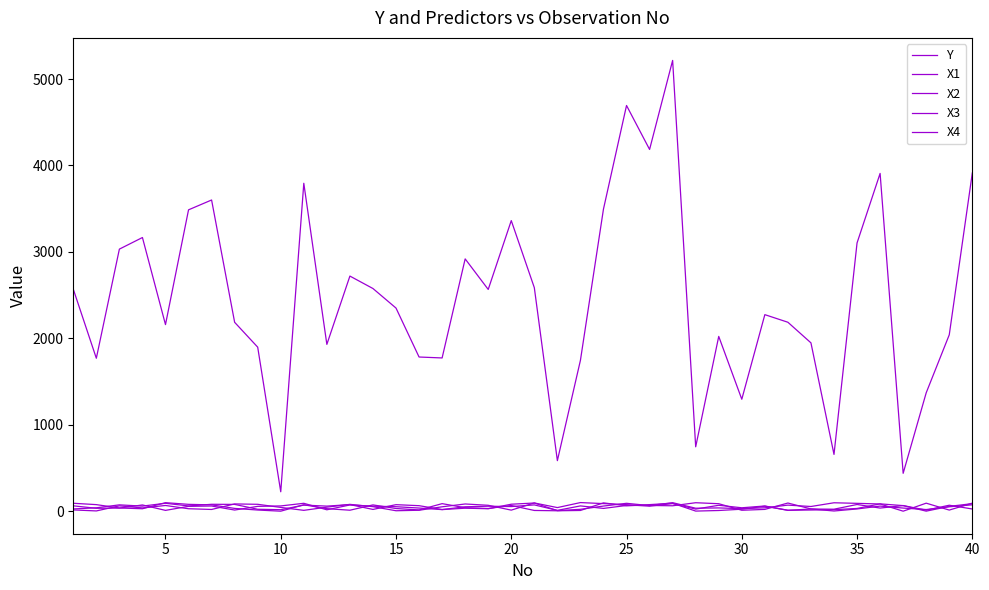

How many lines are shown in the chart?

5